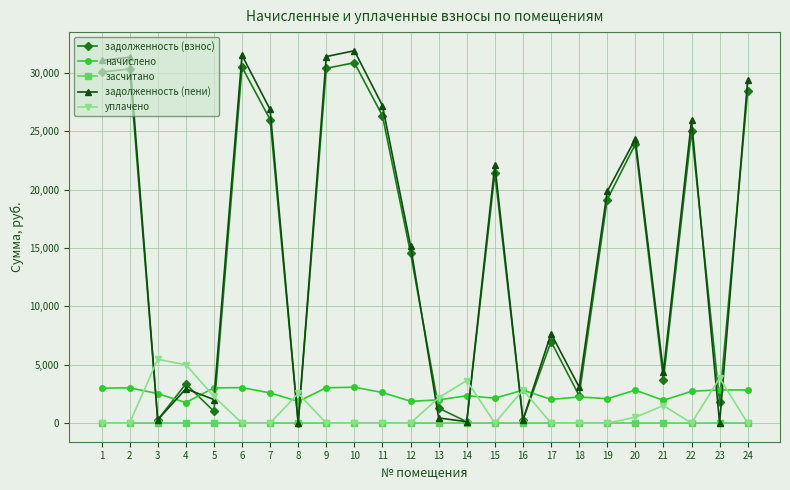

Is this an area chart (filled region under the line)?

No